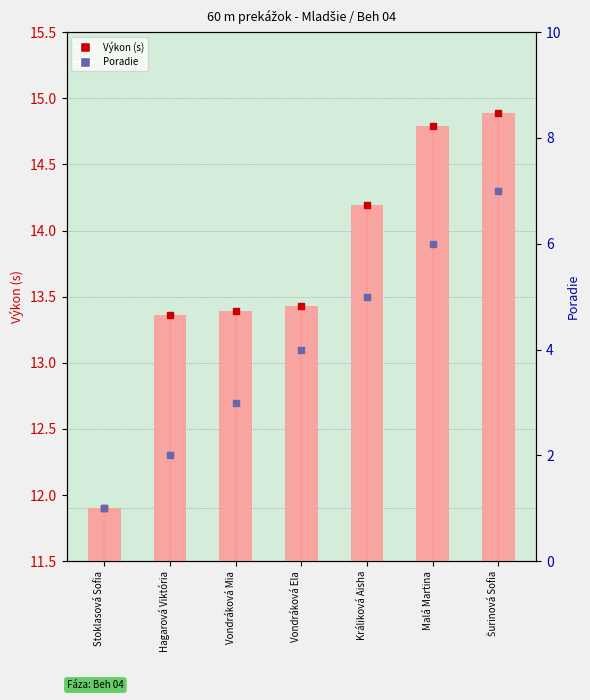

At which category is the sum across all series the highest?

Šurinová Sofia